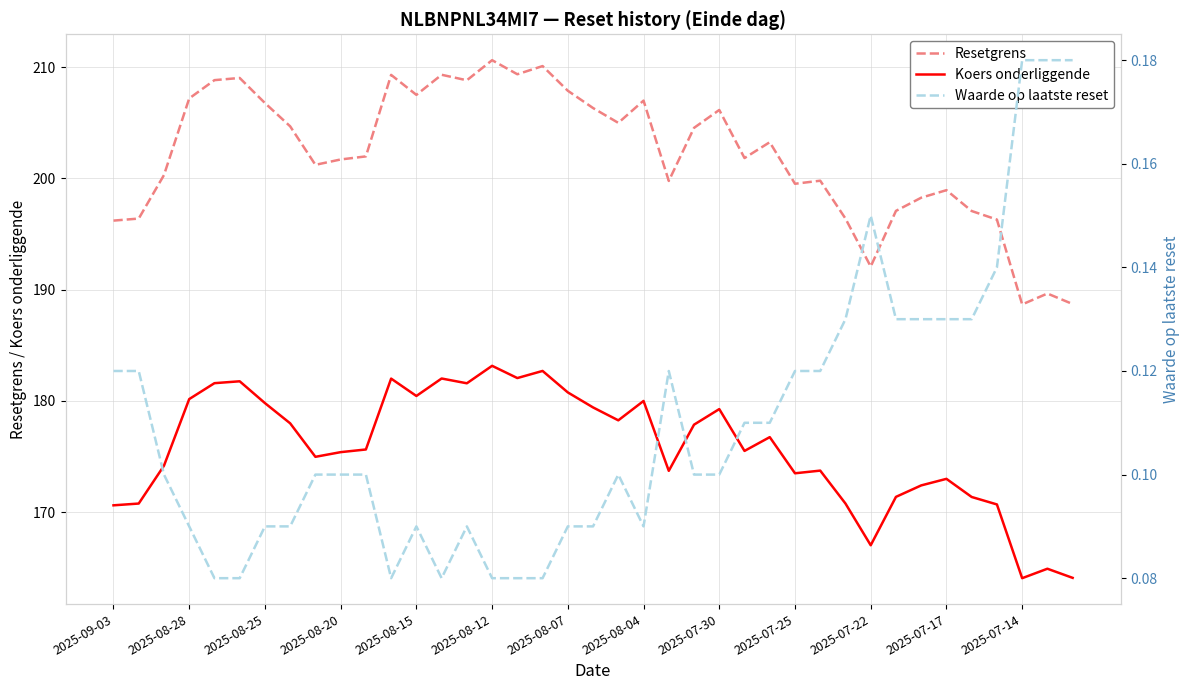

What is the highest value of the Koers onderliggende series?

183.2